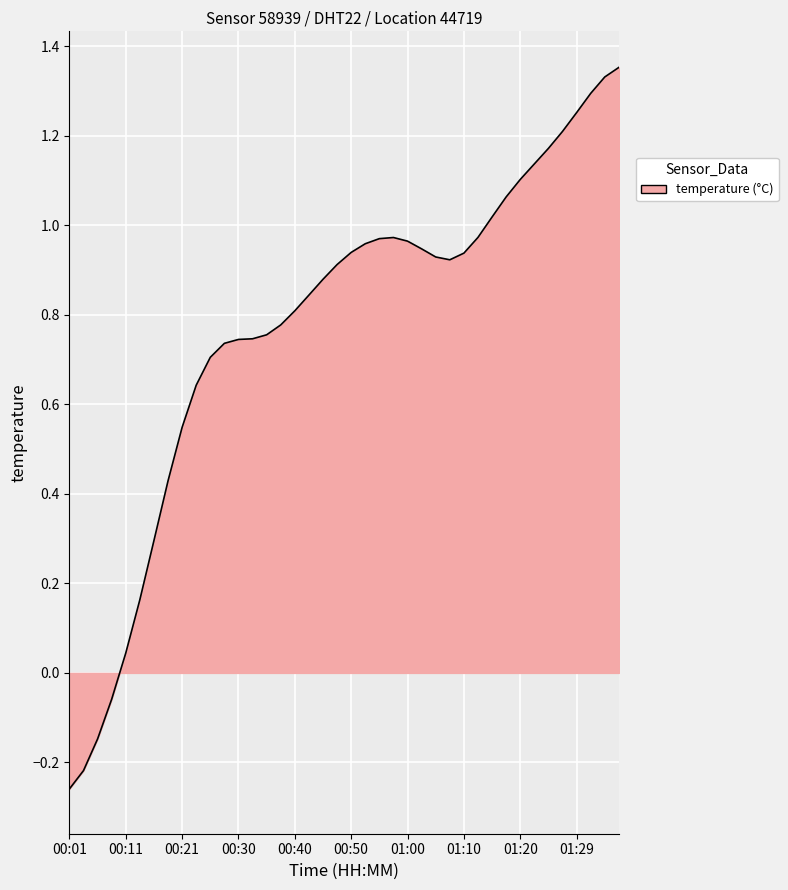

Count the number of categories in the chart.

40